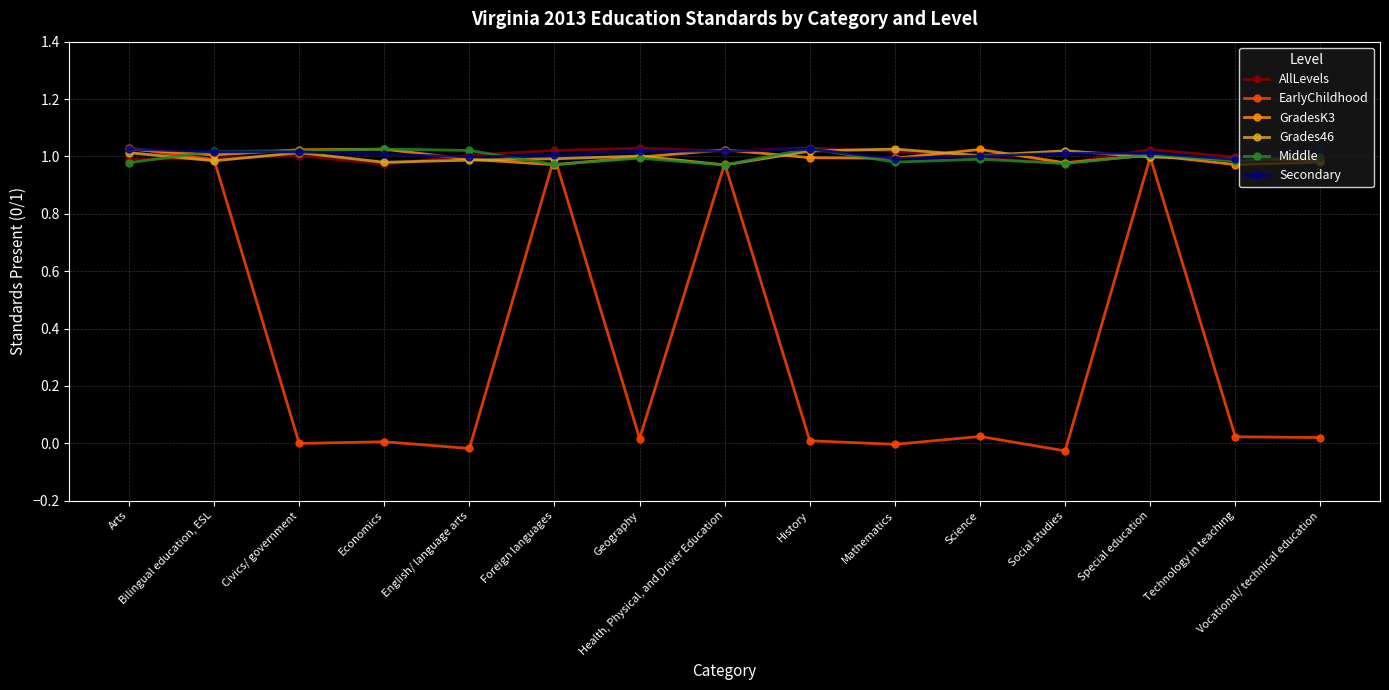

The value of Grades46 at English/ language arts is 1.0. True or false?

True